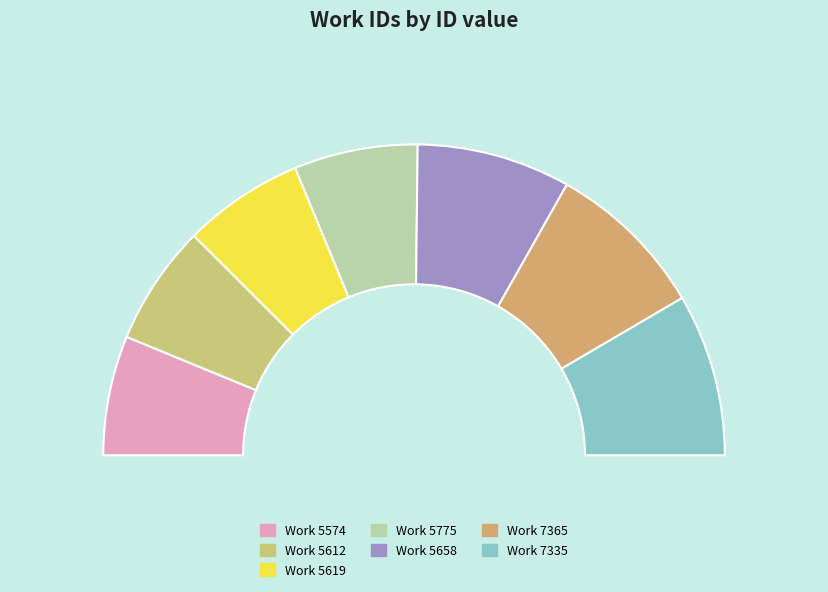

To the nearest percent, what is the difference between the largest and smallest slice percentages?

4%